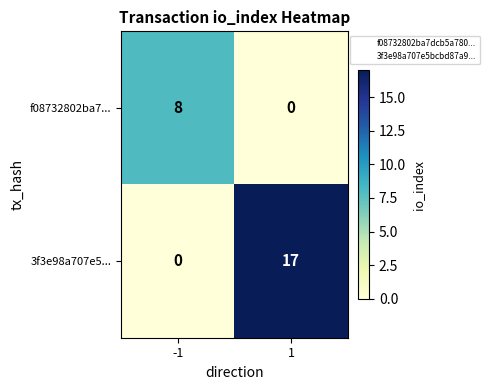

List the series in order of their overall mean, lowest first.

f08732802ba7..., 3f3e98a707e5...